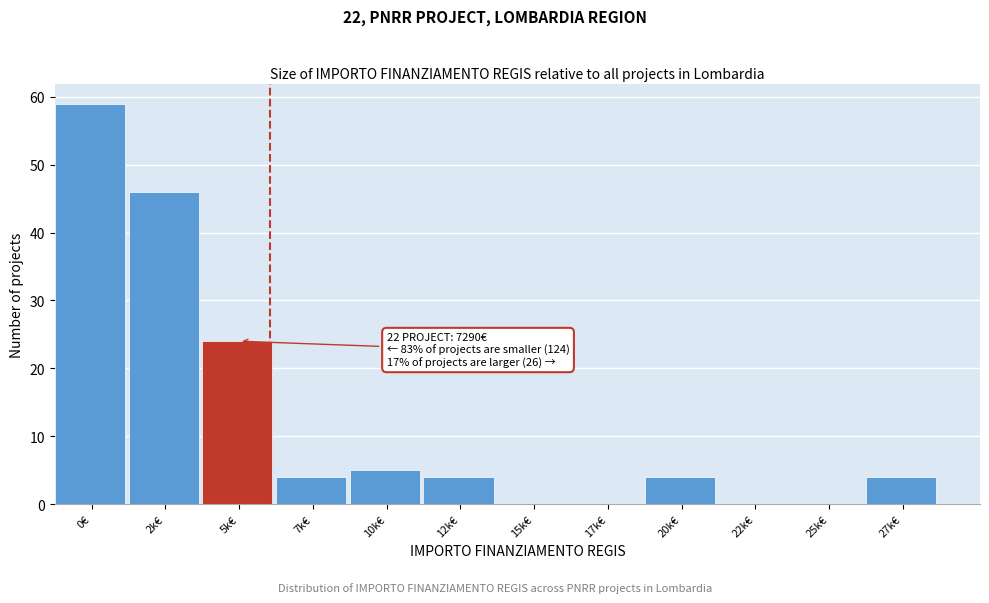

Reading left to right, what are all the values shown in this chart?

0€=59	2k€=46	5k€=24	7k€=4	10k€=5	12k€=4	15k€=0	17k€=0	20k€=4	22k€=0	25k€=0	27k€=4